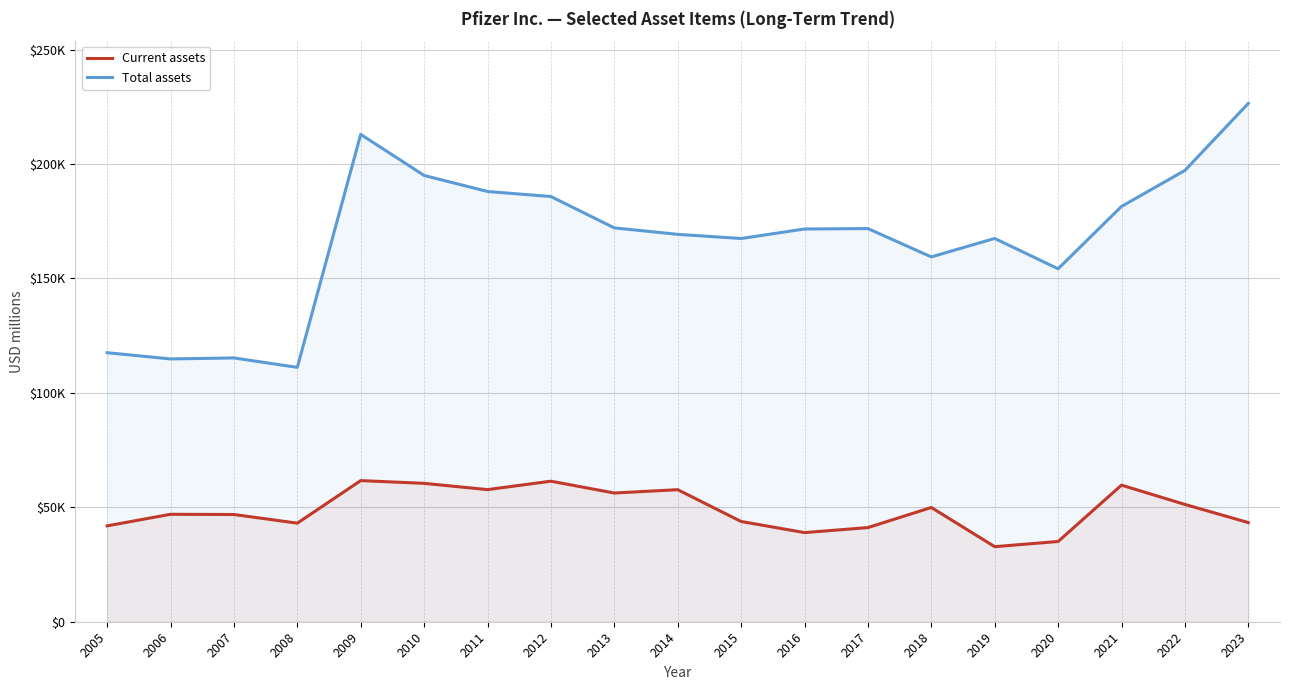

True or false: Current assets has more than 2 points higher than both neighbors.

True